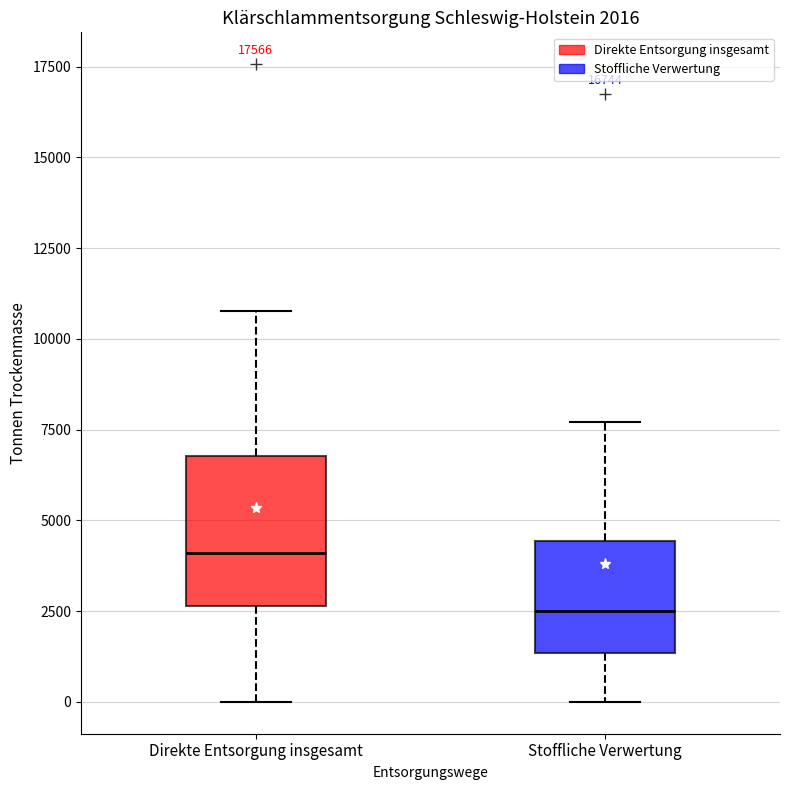

Which box has the lowest median line?

Stoffliche Verwertung